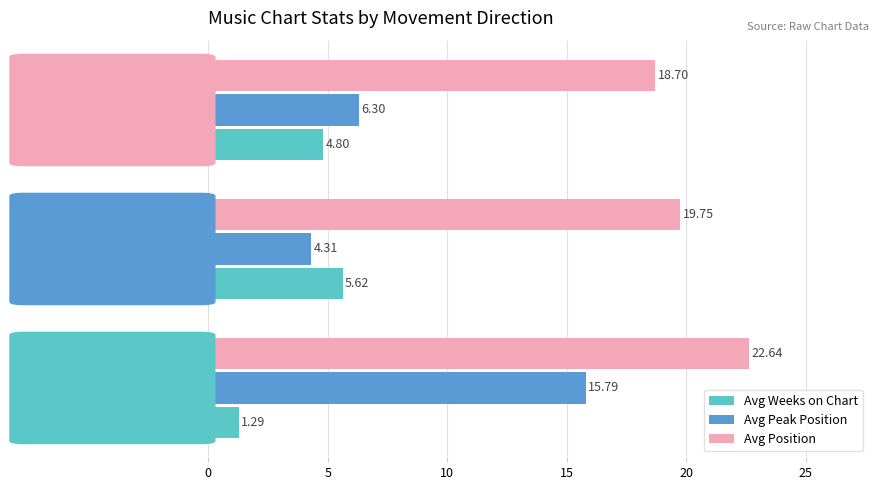

List the series in order of their peak value, lowest first.

Avg Weeks on Chart, Avg Peak Position, Avg Position